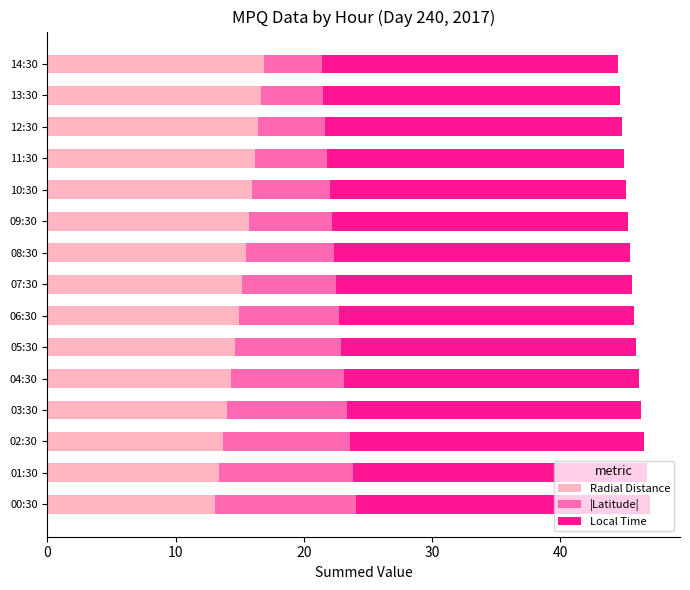

What is the total value across all series at 07:30?

45.6